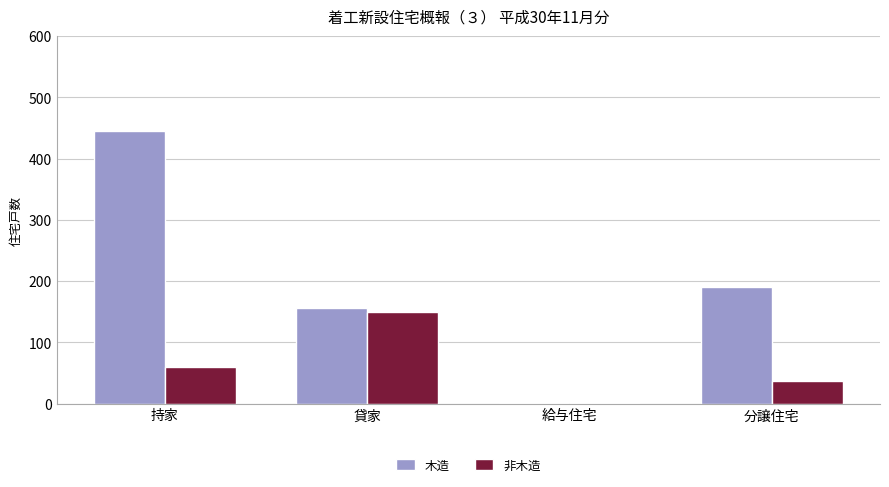

Reading left to right, transcribe all the data shown in this chart.

木造: 445	156	1	190
非木造: 60	150	1	37